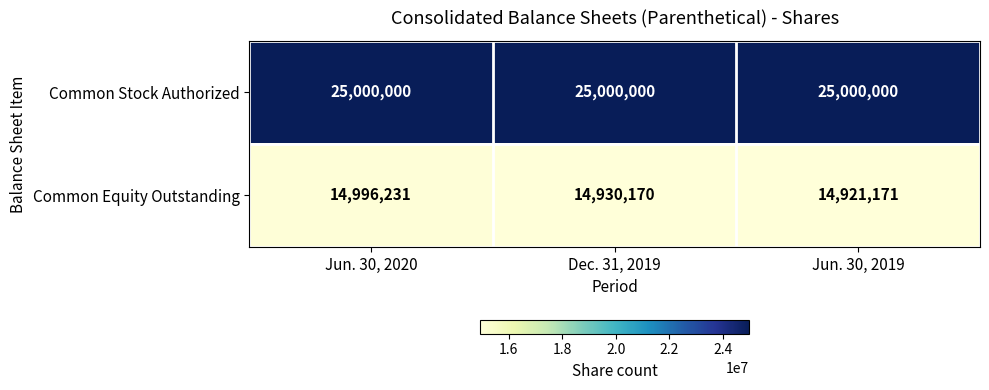

At which label does Common Equity Outstanding first exceed 14930170?

Jun. 30, 2020